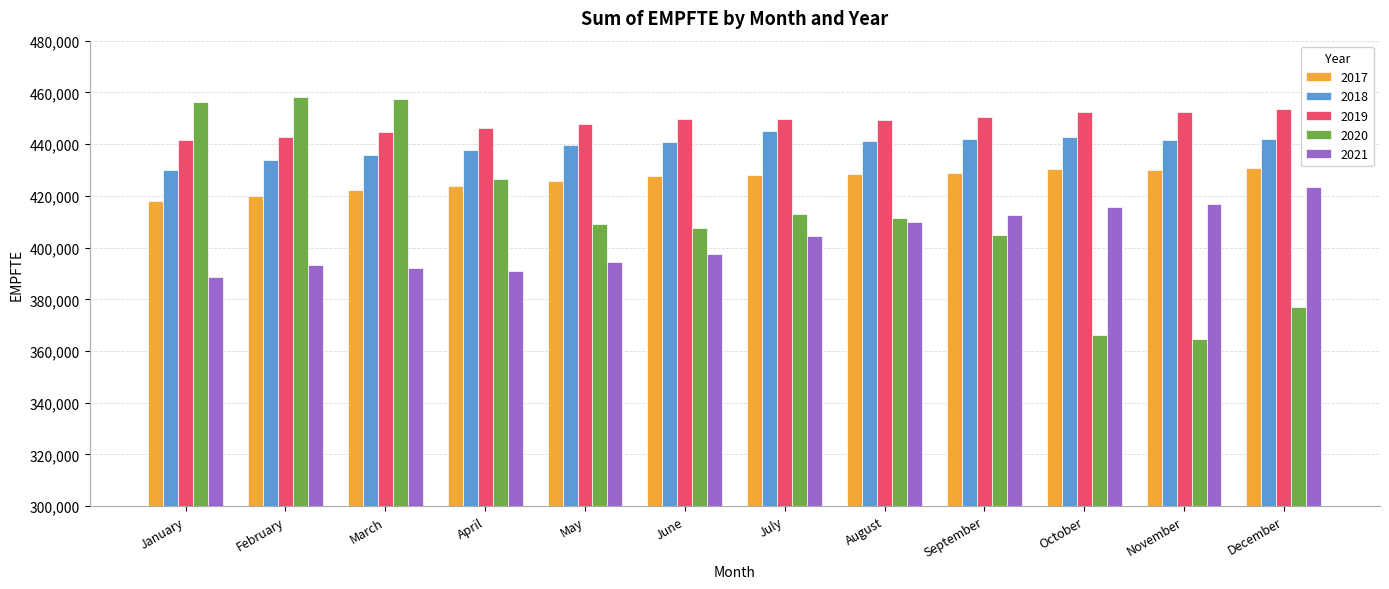

Which series changed the most between March and November?

2020